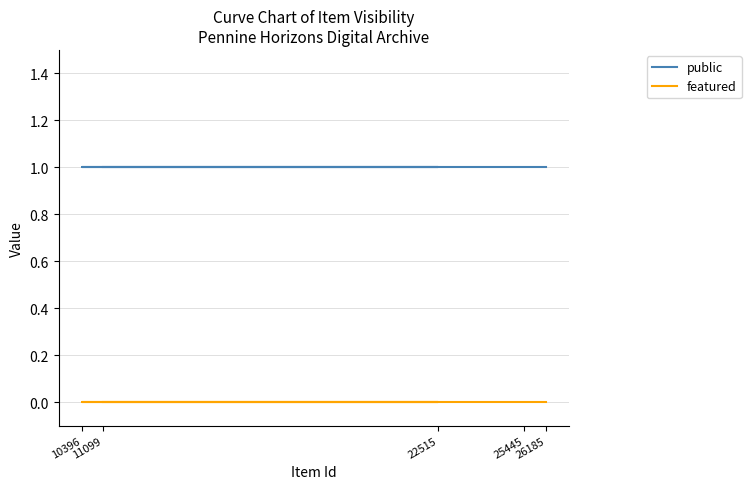

What is the spread (max minus min) of values at 25445?

1